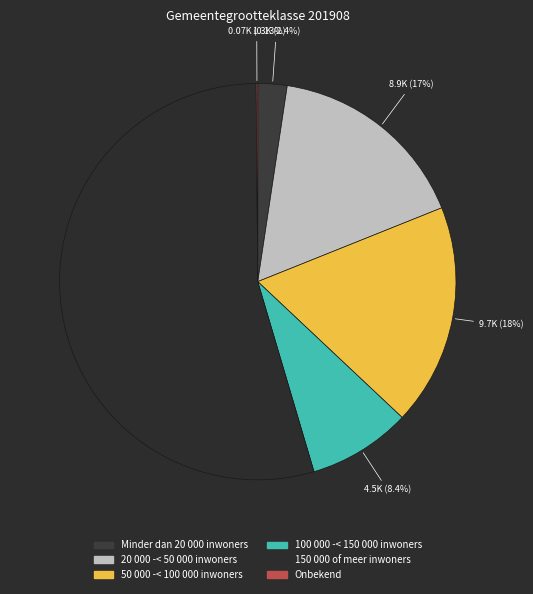

The 150 000 of meer inwoners slice represents 68% of the pie. True or false?

False